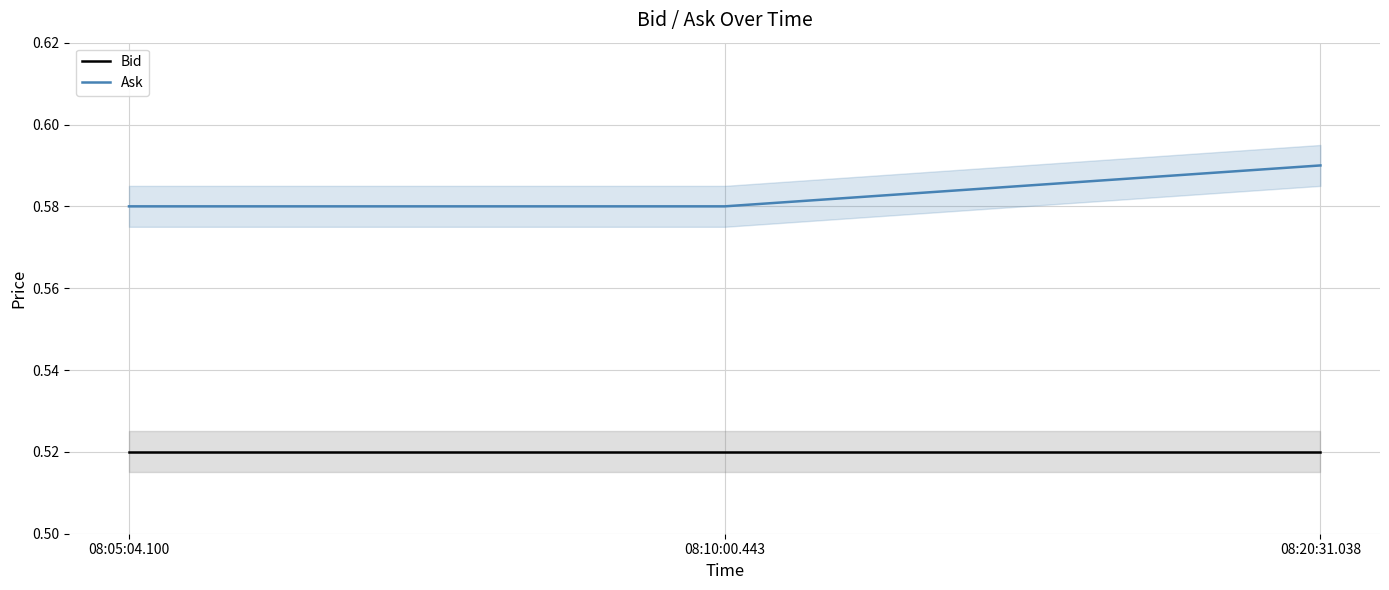

What is the average value of the Bid series?

0.5